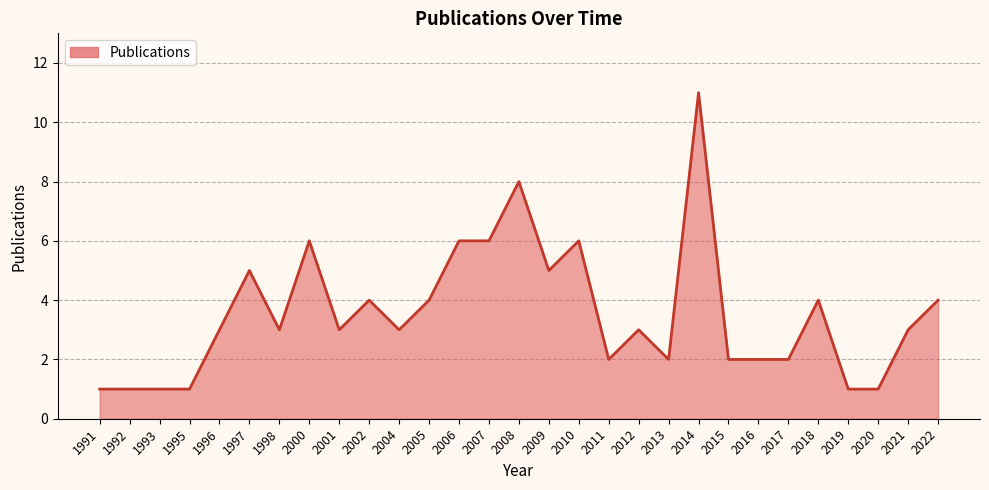

What is the greatest value displayed?

11